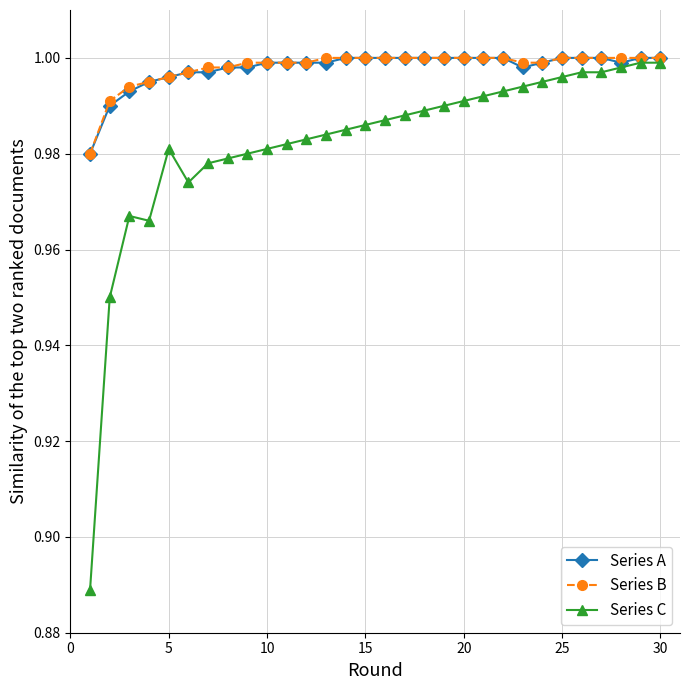

What is the sum of all Series A values?

29.9